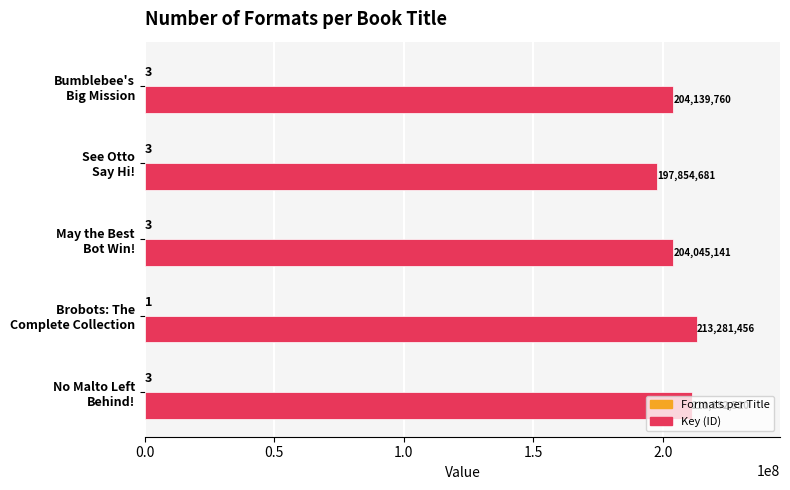

Which series has the largest total across all categories?

Key (ID)